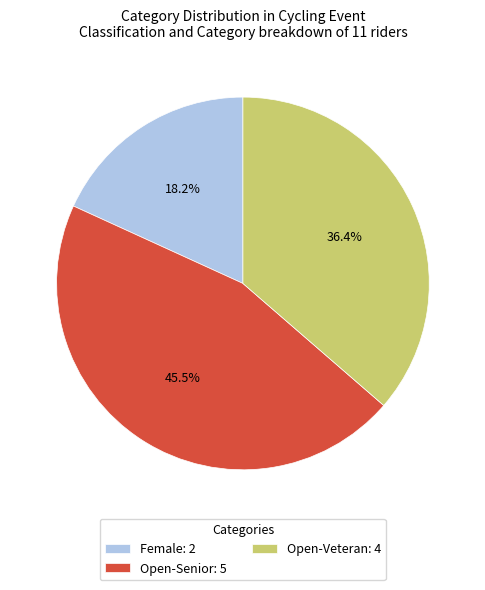

Is it true that Female is 18% of the pie?

True